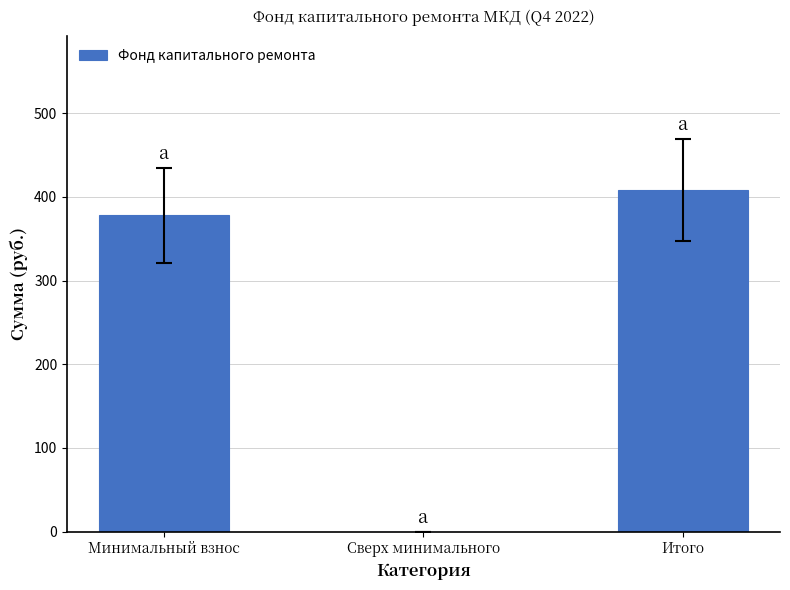

Where is the data nearest to the value 204?

Минимальный взнос